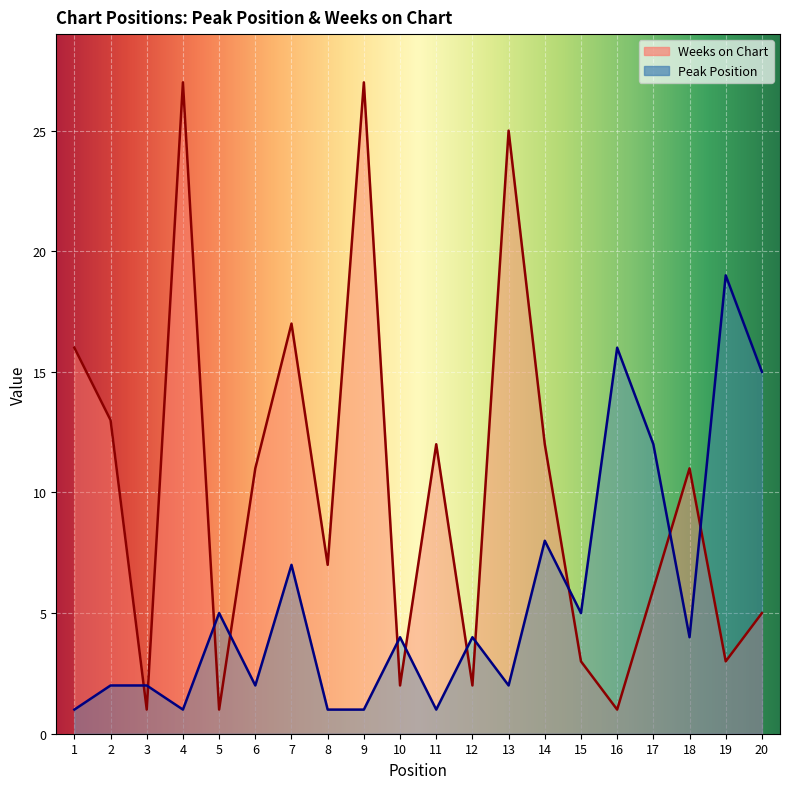

Read the Weeks on Chart value at 10.

2